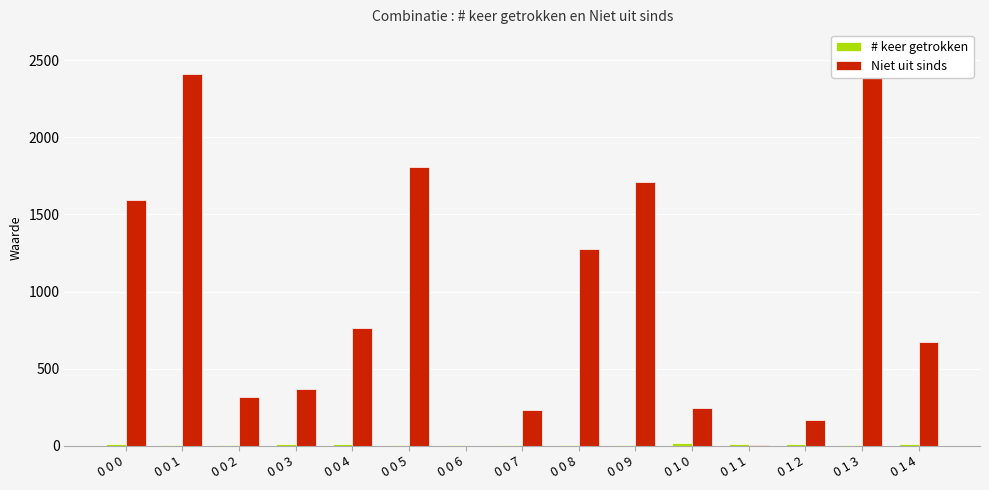

What is the average value of the # keer getrokken series?

8